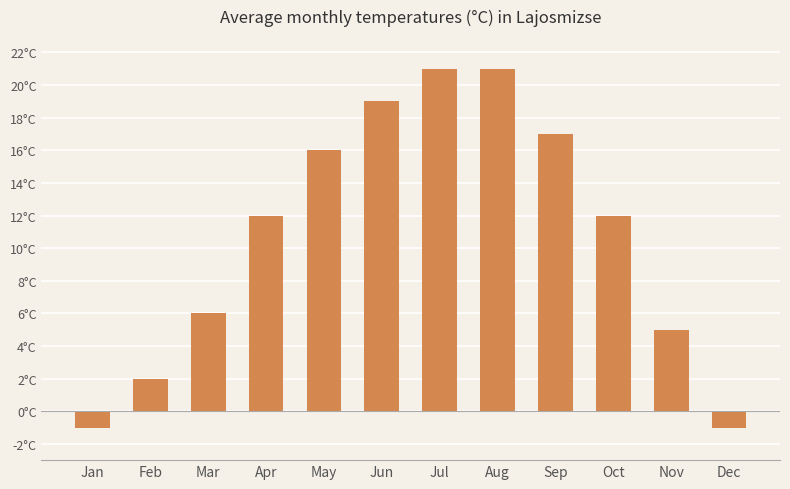

What is the value of the 12th bar from the left?

-1